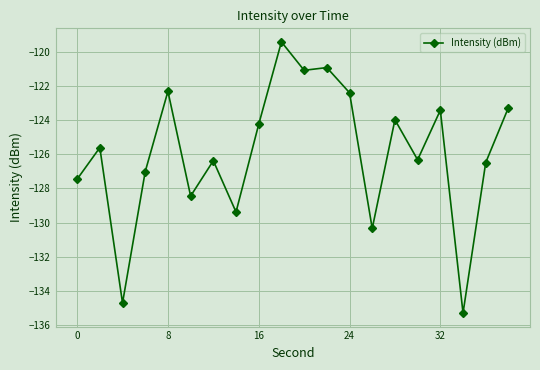

What is the difference between the second highest and second lowest values?

13.8